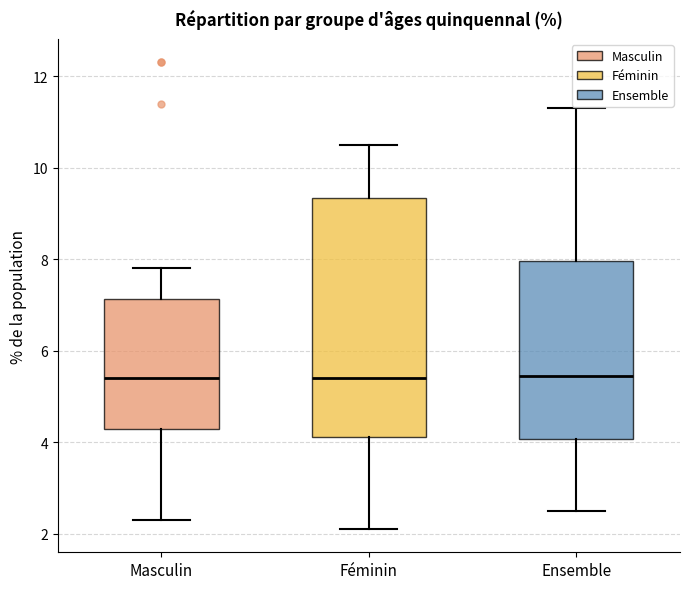

Reading left to right, transcribe this box plot: for each box, give where its median line is, the range the box spans, and where its two whiskers end, as read against the y-axis. The values are not printed on the chart, so give them approximately, as read against the axis.

Masculin: median 5.4, box 4.2 to 7.2, whiskers 2.4 to 7.8
Féminin: median 5.4, box 4.2 to 9.4, whiskers 2.2 to 10.6
Ensemble: median 5.4, box 4.0 to 8.0, whiskers 2.6 to 11.4